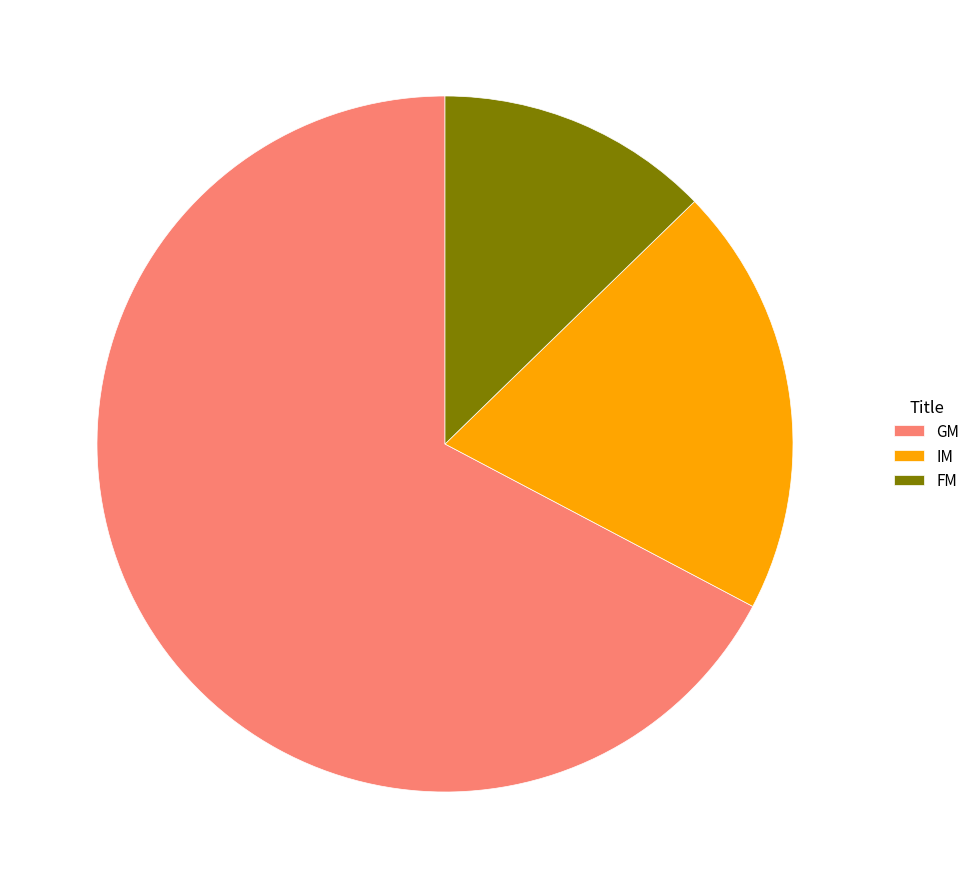

Which has a higher value, GM or FM?

GM